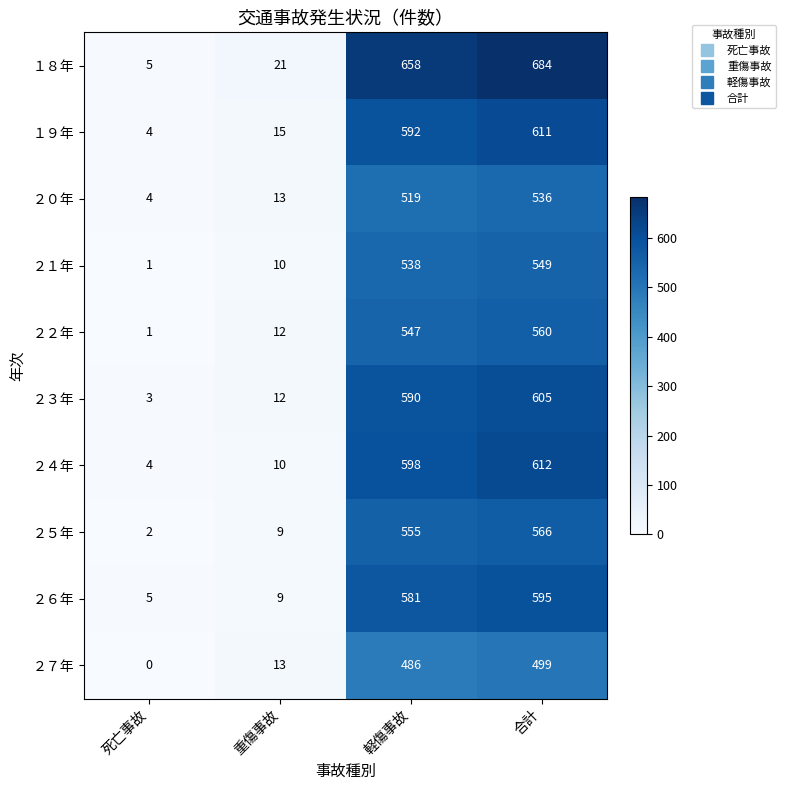

Rank the series by their maximum value, from lowest to highest.

２７年, ２０年, ２１年, ２２年, ２５年, ２６年, ２３年, １９年, ２４年, １８年